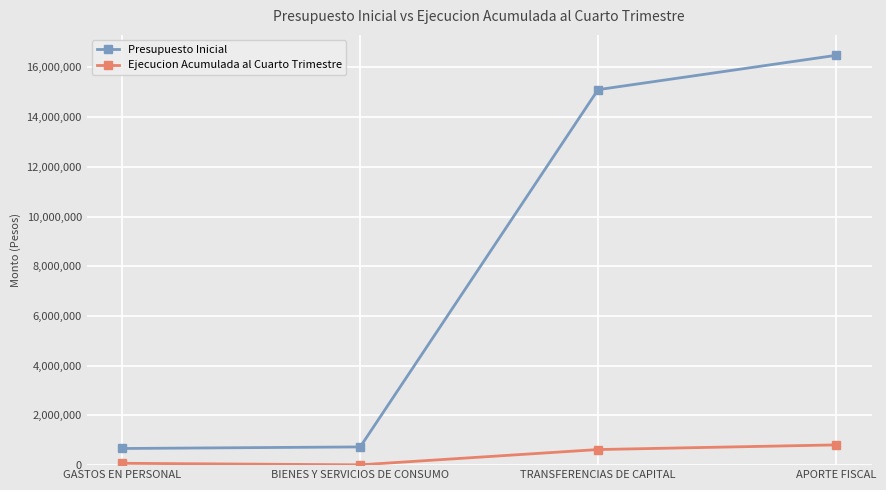

What are all the series names shown in the legend?

Presupuesto Inicial, Ejecucion Acumulada al Cuarto Trimestre